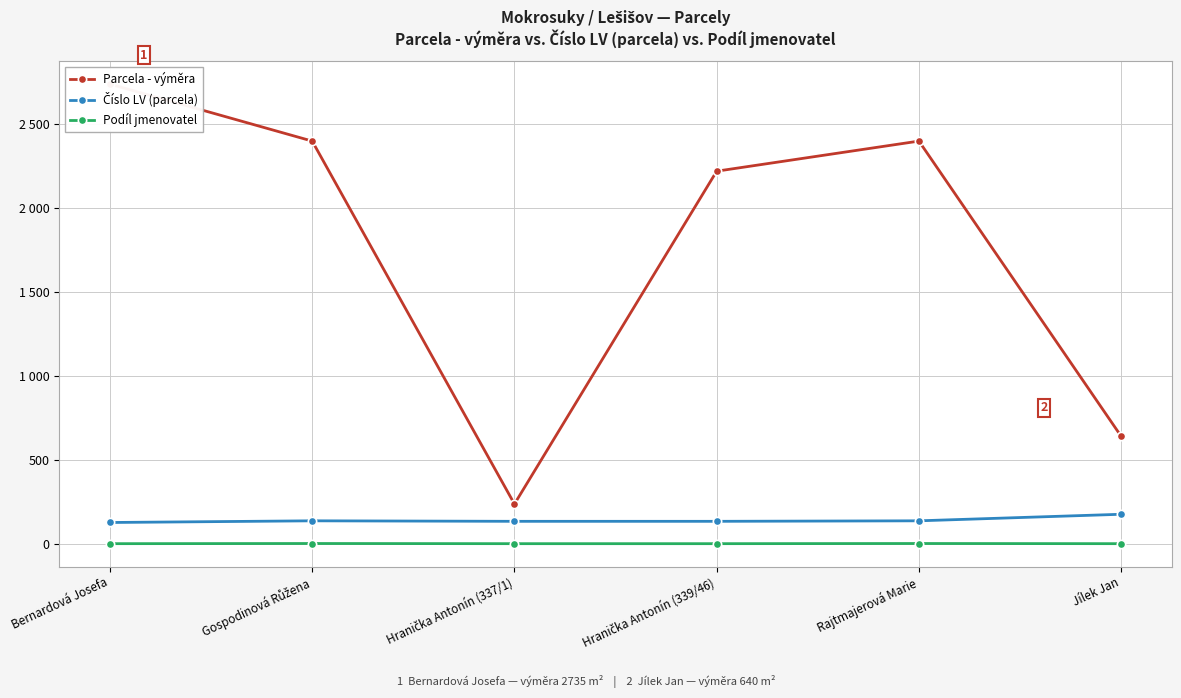

List the labels in order of Podíl jmenovatel value, smallest first.

Bernardová Josefa, Hranička Antonín (337/1), Hranička Antonín (339/46), Jílek Jan, Gospodinová Růžena, Rajtmajerová Marie